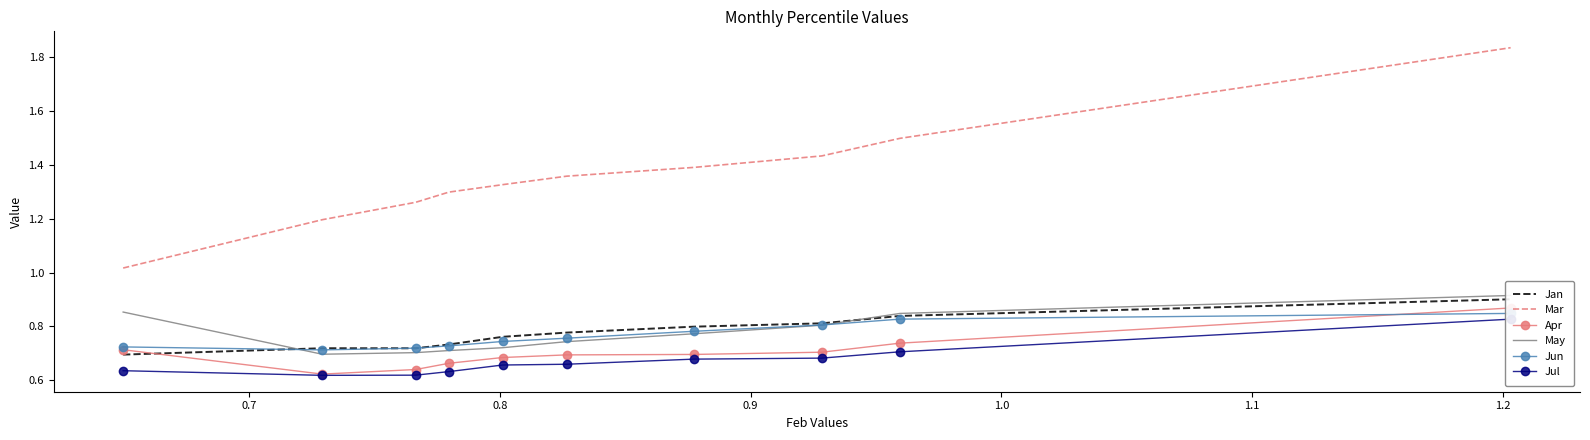

The value of Jun at 0.9 is 1.0. True or false?

False